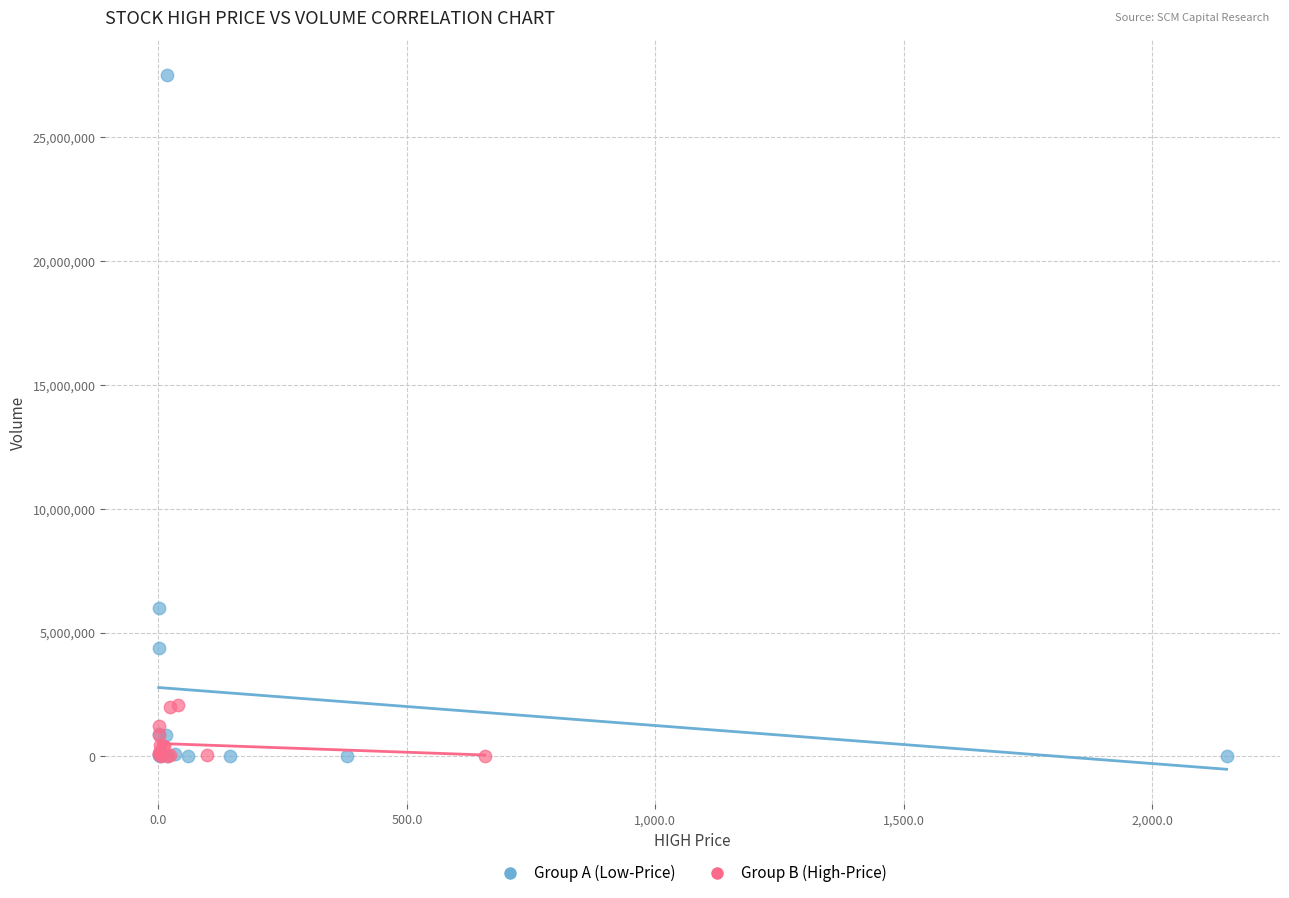

Which series has the largest Y range (max minus min)?

Group A (Low-Price)